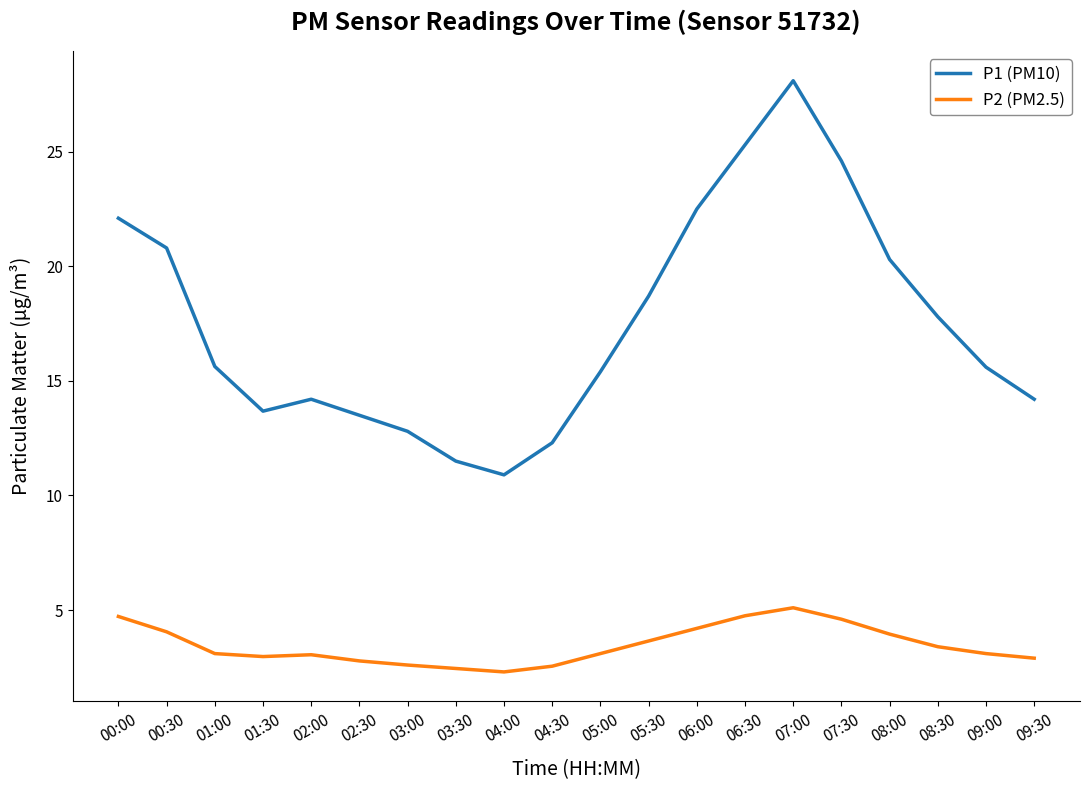

True or false: P2 (PM2.5) and P1 (PM10) intersect in this chart.

False